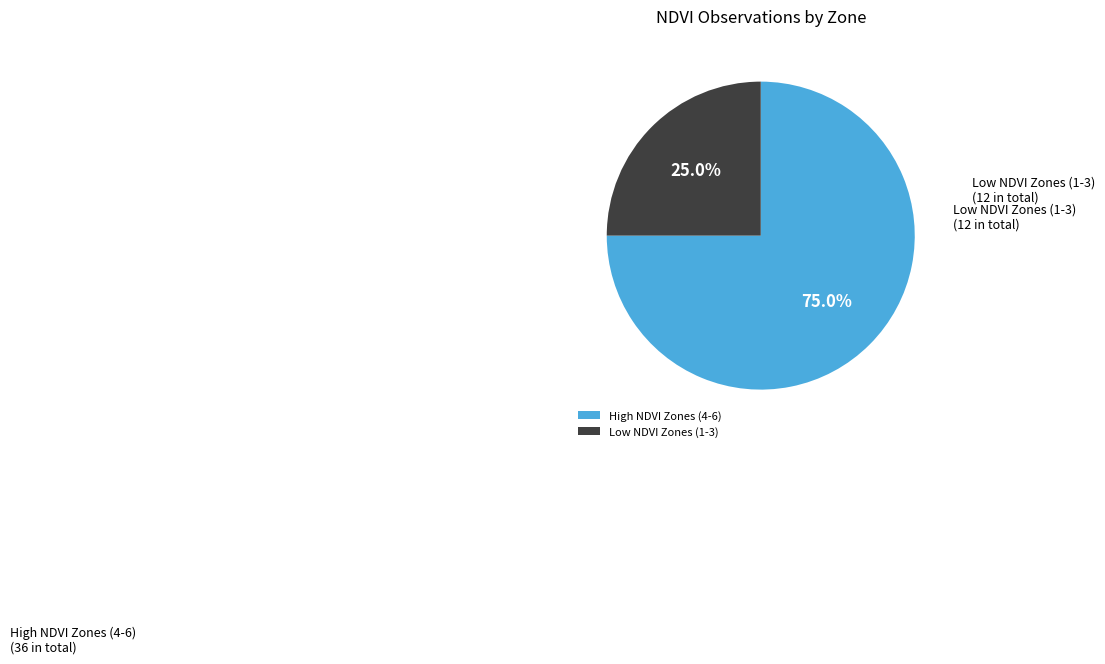

What portion of the pie excludes Low NDVI Zones (1-3)?

75.0%